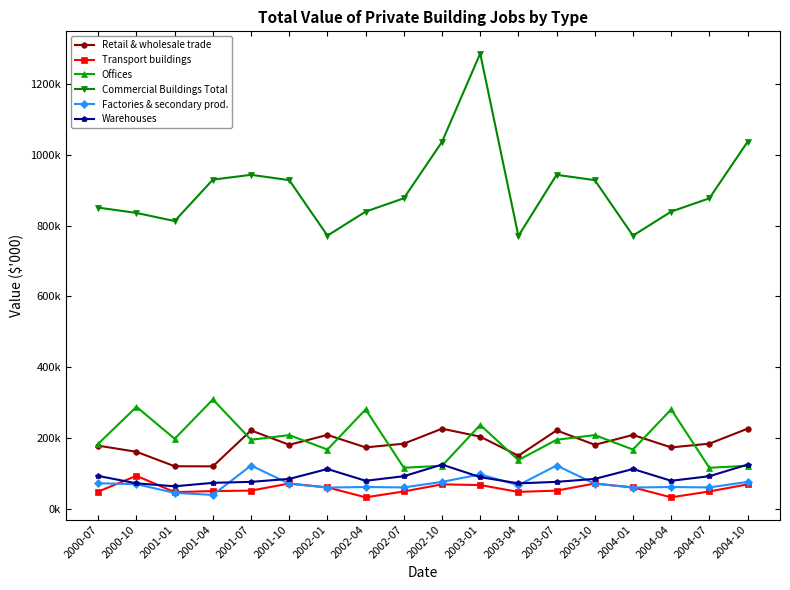

At which label is Commercial Buildings Total closest to 1027933?

2002-10